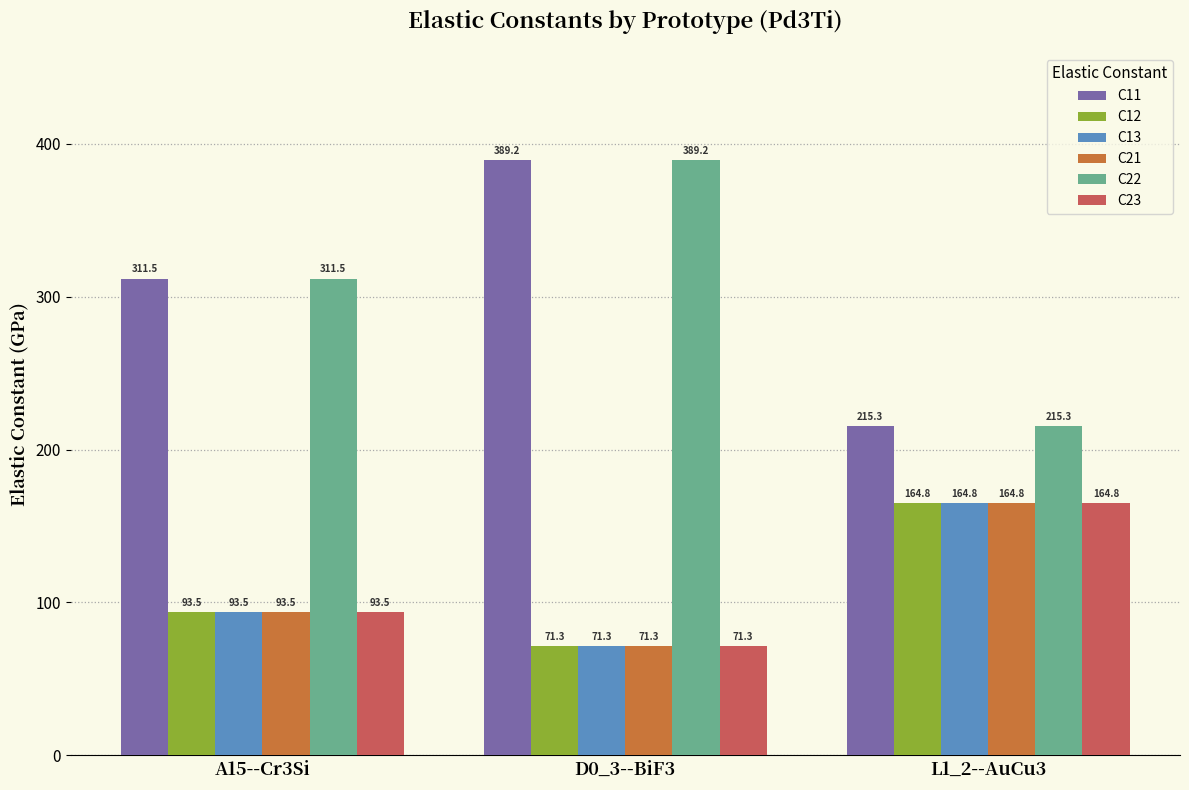

How many values in the C13 series are below 93?

1